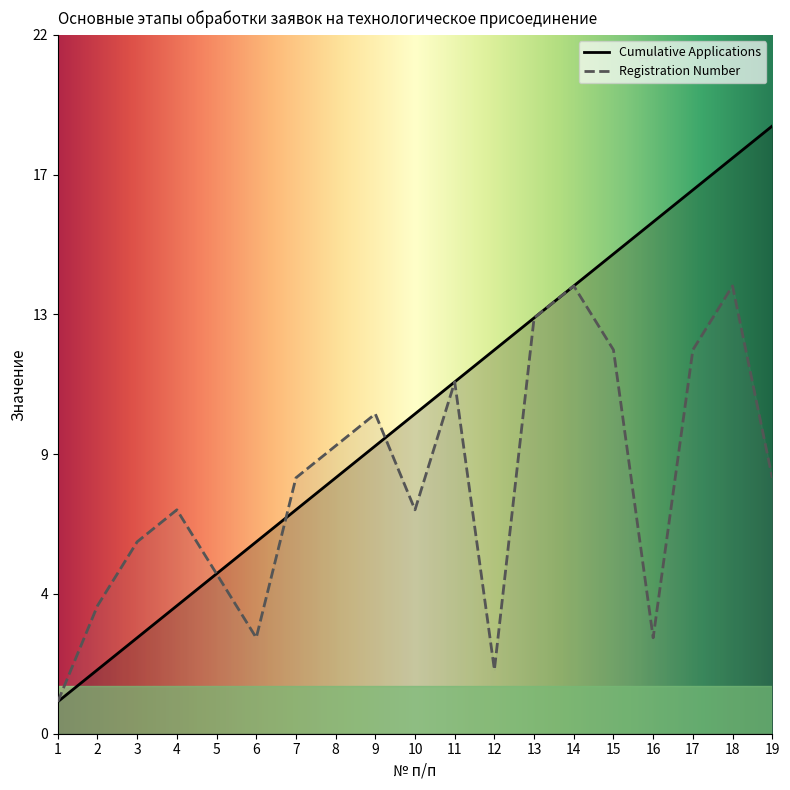

Reading left to right, what are all the values shown in this chart?

Cumulative Applications: 1	2	3	4	5	6	7	8	9	10	11	12	13	14	15	16	17	18	19
Registration Number: 1	4	6	7	5	3	8	9	10	7	11	2	13	14	12	3	12	14	8